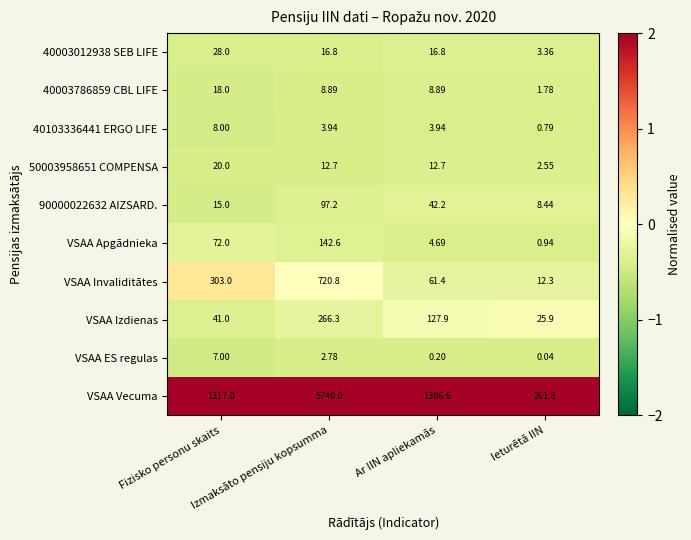

How many data points does each series have?

4